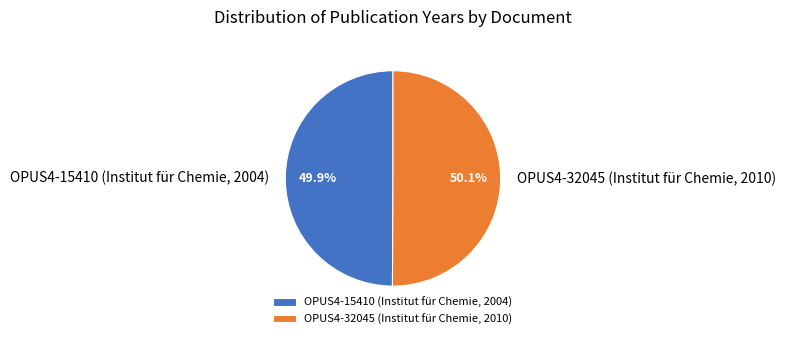

How many segments does this pie chart have?

2